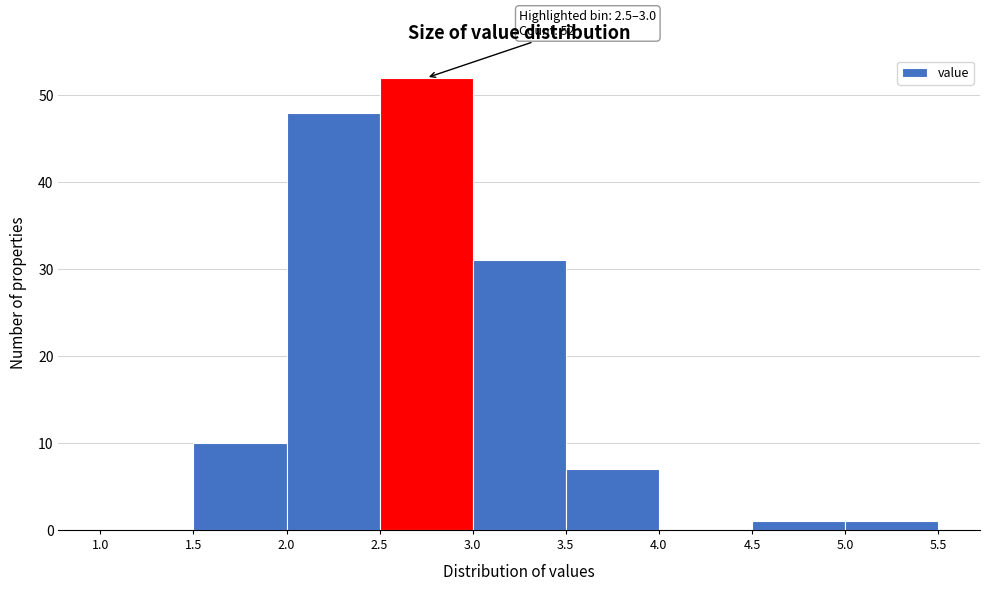

Over which range of the x-axis is the bar tallest?

2.5 to 3.0